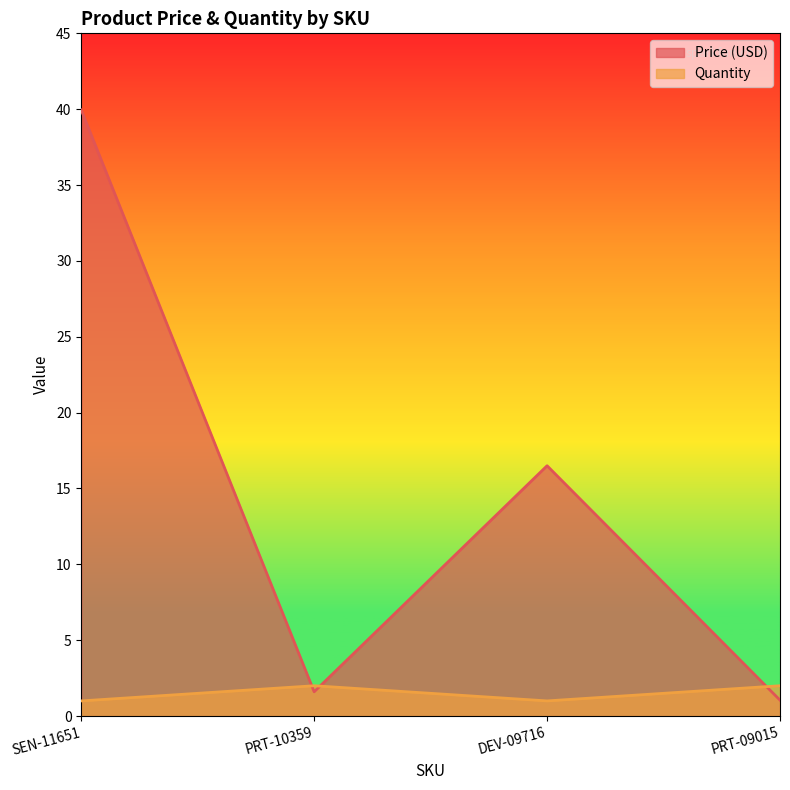

How many lines are shown in the chart?

2